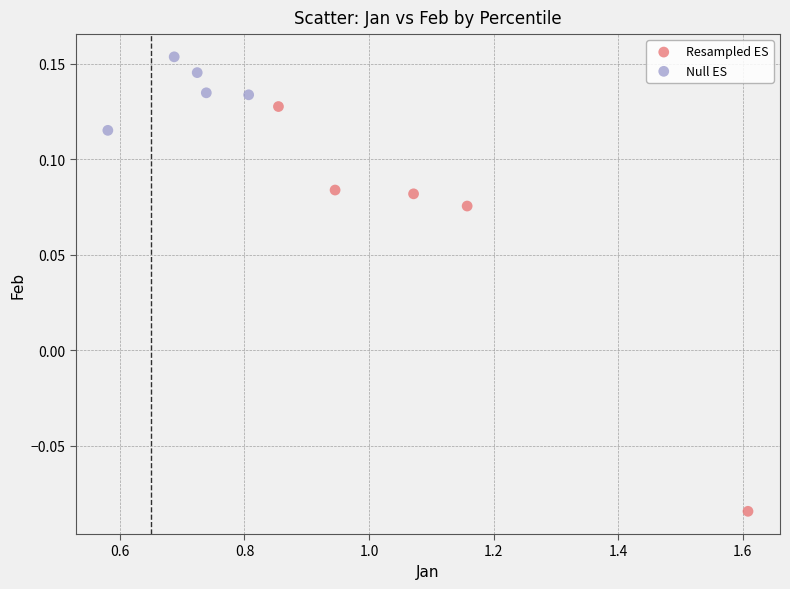

Which series reaches the minimum Y coordinate?

Resampled ES